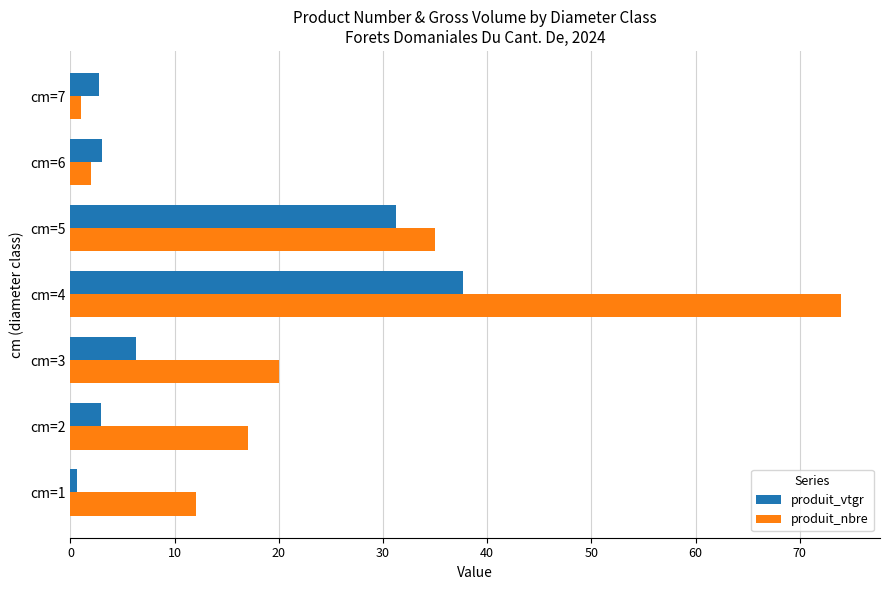

What is the difference between the second highest and minimum values in the produit_vtgr series?

30.6